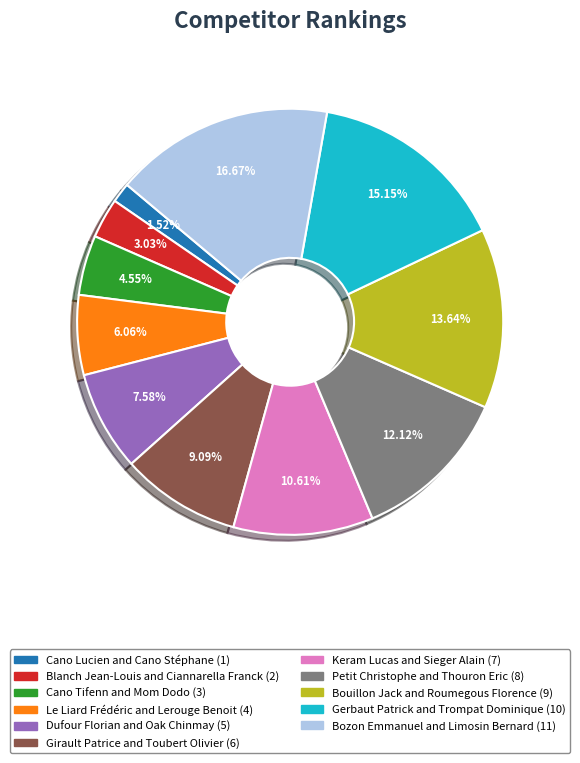

What portion of the pie excludes Le Liard Frédéric and Lerouge Benoit?

93.9%